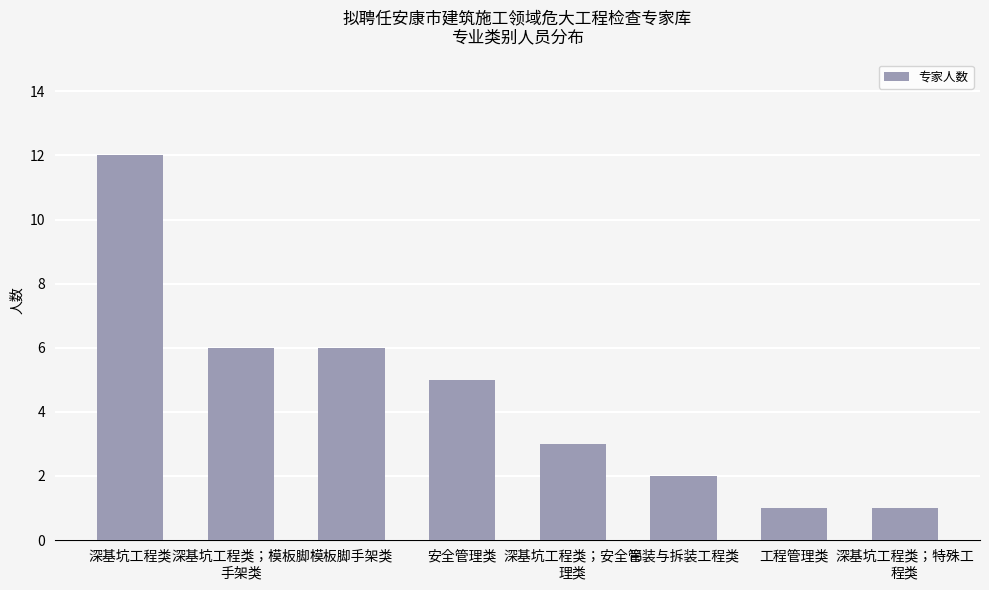

What is the label of the 2nd bar from the right?

工程管理类